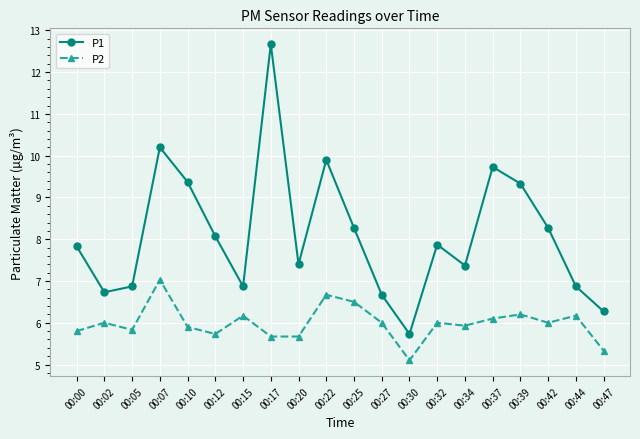

What value does the P1 series have at 00:22?

9.9